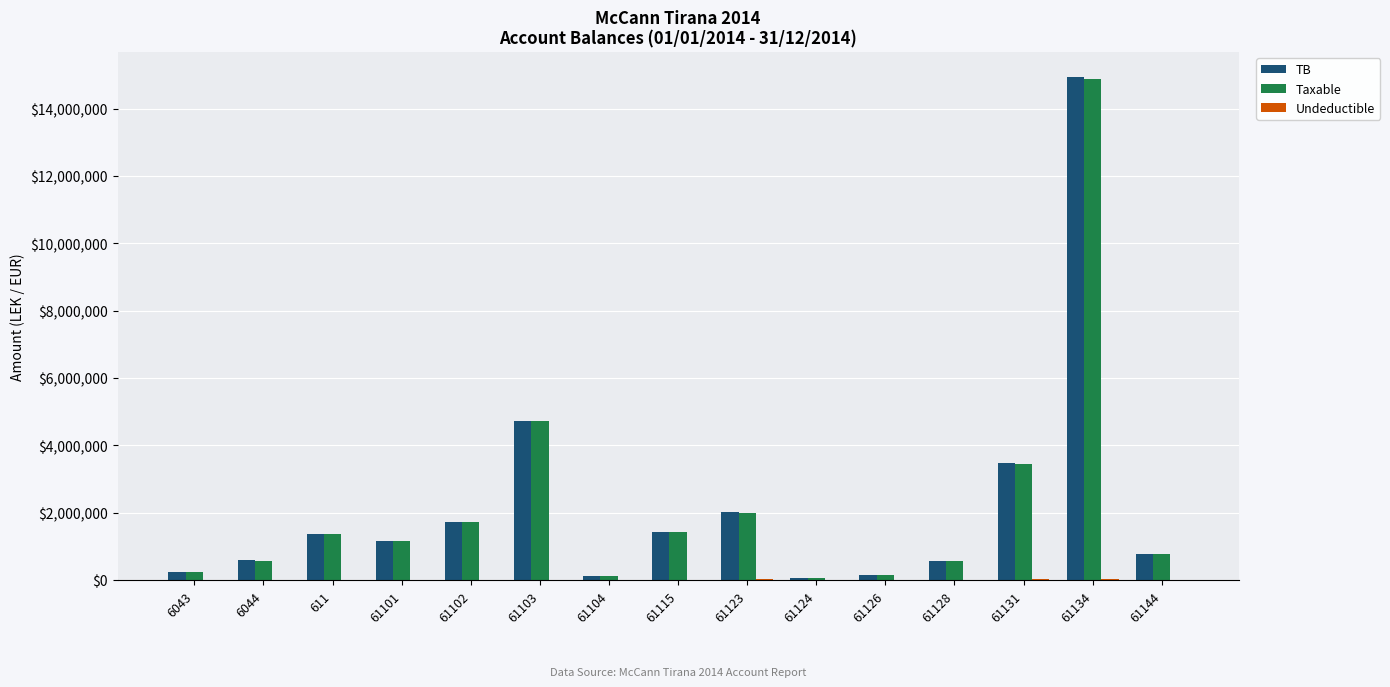

At which category is the sum across all series the highest?

61134